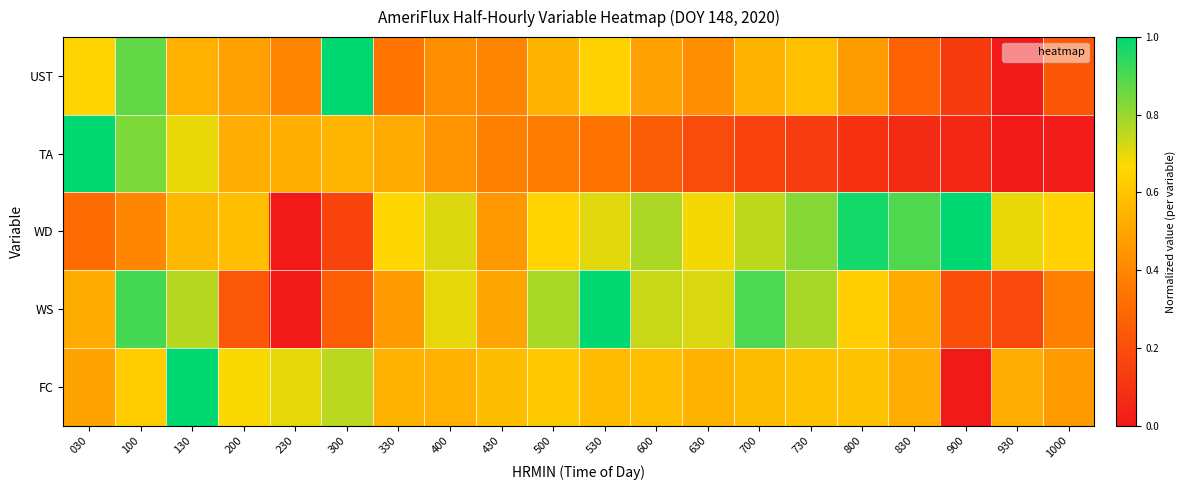

Reading left to right, transcribe all the data shown in this chart.

UST: 030=0.7	100=0.9	130=0.5	200=0.5	230=0.4	300=1.0	330=0.3	400=0.4	430=0.4	500=0.5	530=0.6	600=0.5	630=0.4	700=0.5	730=0.6	800=0.5	830=0.3	900=0.1	930=0.0	1000=0.2
TA: 030=1.0	100=0.8	130=0.7	200=0.5	230=0.5	300=0.6	330=0.5	400=0.4	430=0.4	500=0.4	530=0.3	600=0.3	630=0.2	700=0.2	730=0.1	800=0.1	830=0.1	900=0.0	930=0.0	1000=0.0
WD: 030=0.3	100=0.4	130=0.6	200=0.6	230=0.0	300=0.2	330=0.7	400=0.7	430=0.5	500=0.7	530=0.7	600=0.8	630=0.7	700=0.8	730=0.8	800=1.0	830=0.9	900=1.0	930=0.7	1000=0.6
WS: 030=0.5	100=0.9	130=0.8	200=0.2	230=0.0	300=0.3	330=0.5	400=0.7	430=0.5	500=0.8	530=1.0	600=0.7	630=0.7	700=0.9	730=0.8	800=0.6	830=0.5	900=0.2	930=0.2	1000=0.4
FC: 030=0.5	100=0.6	130=1.0	200=0.7	230=0.7	300=0.8	330=0.5	400=0.5	430=0.6	500=0.6	530=0.6	600=0.6	630=0.5	700=0.6	730=0.6	800=0.6	830=0.5	900=0.0	930=0.5	1000=0.5